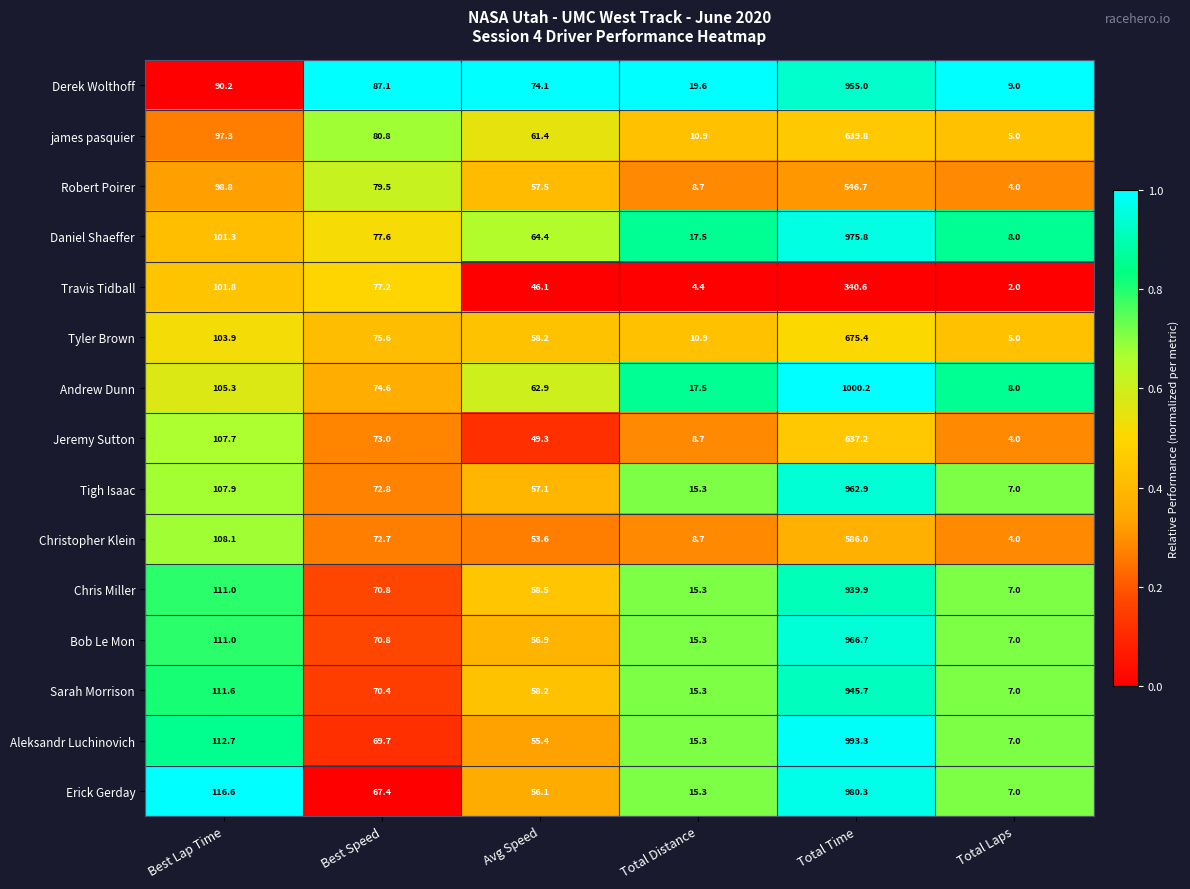

Between Best Speed and Total Distance, which series saw the biggest shift?

Travis Tidball